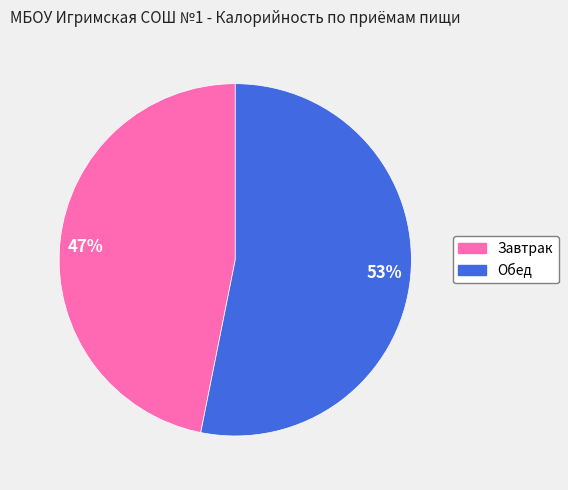

Does any single category account for the majority?

Yes